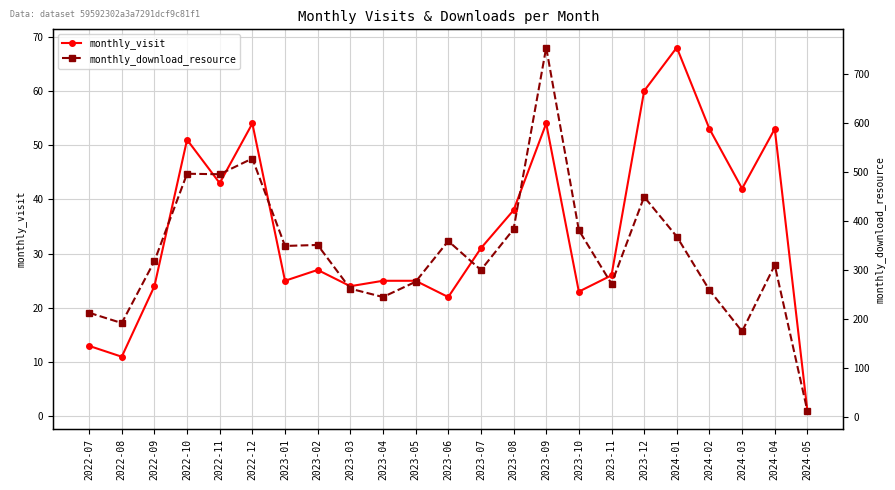

What is the label of the 13th point from the left?

2023-07